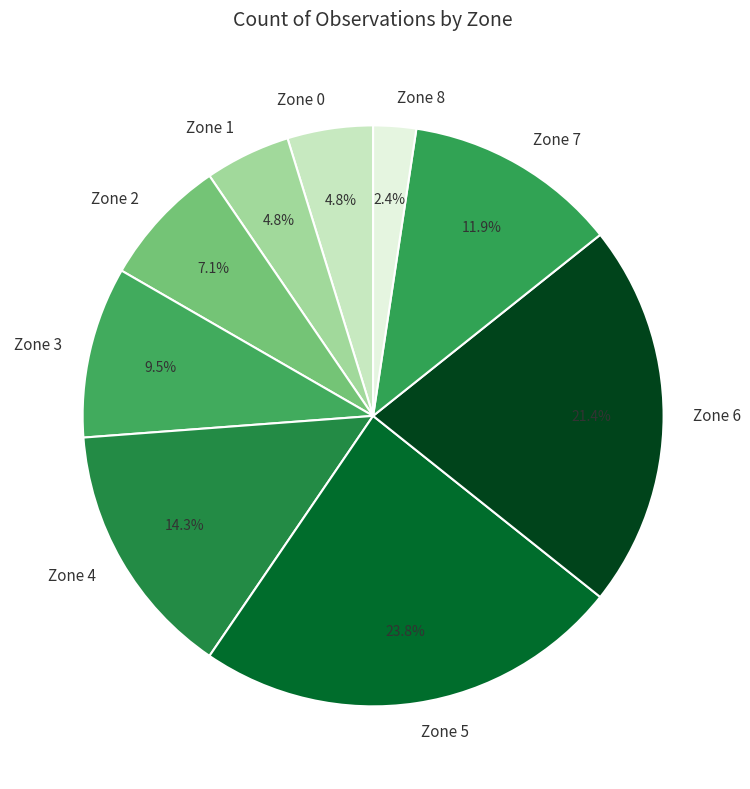

To the nearest percent, what is the difference between the Zone 0 and Zone 4 slice percentages?

10%